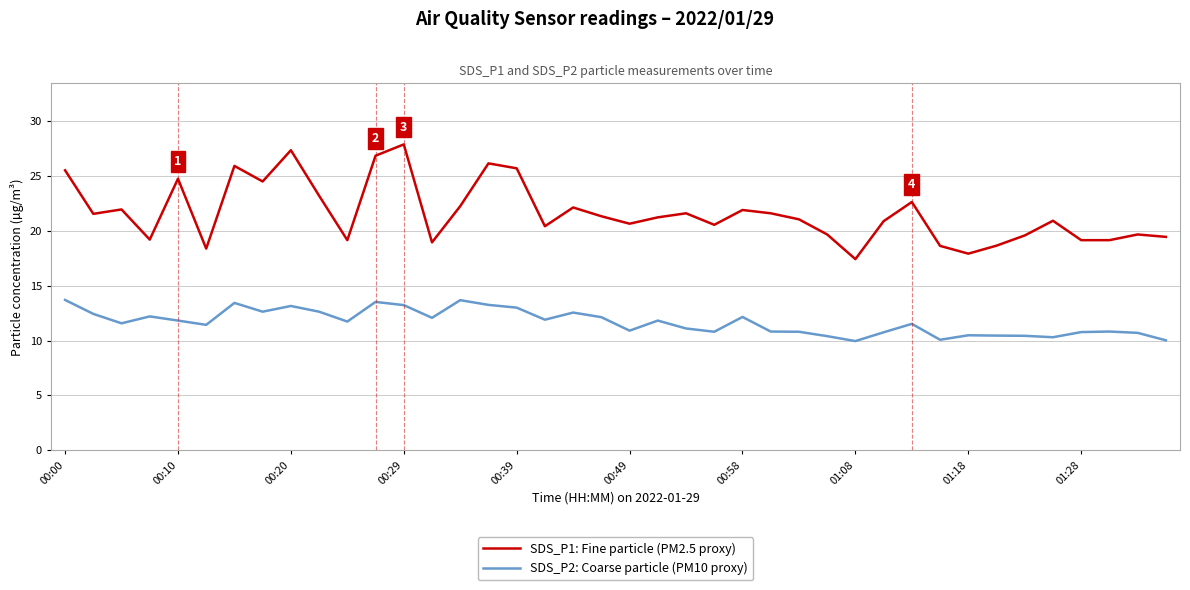

Which series has the largest range (max minus min)?

SDS_P1: Fine particle (PM2.5 proxy)